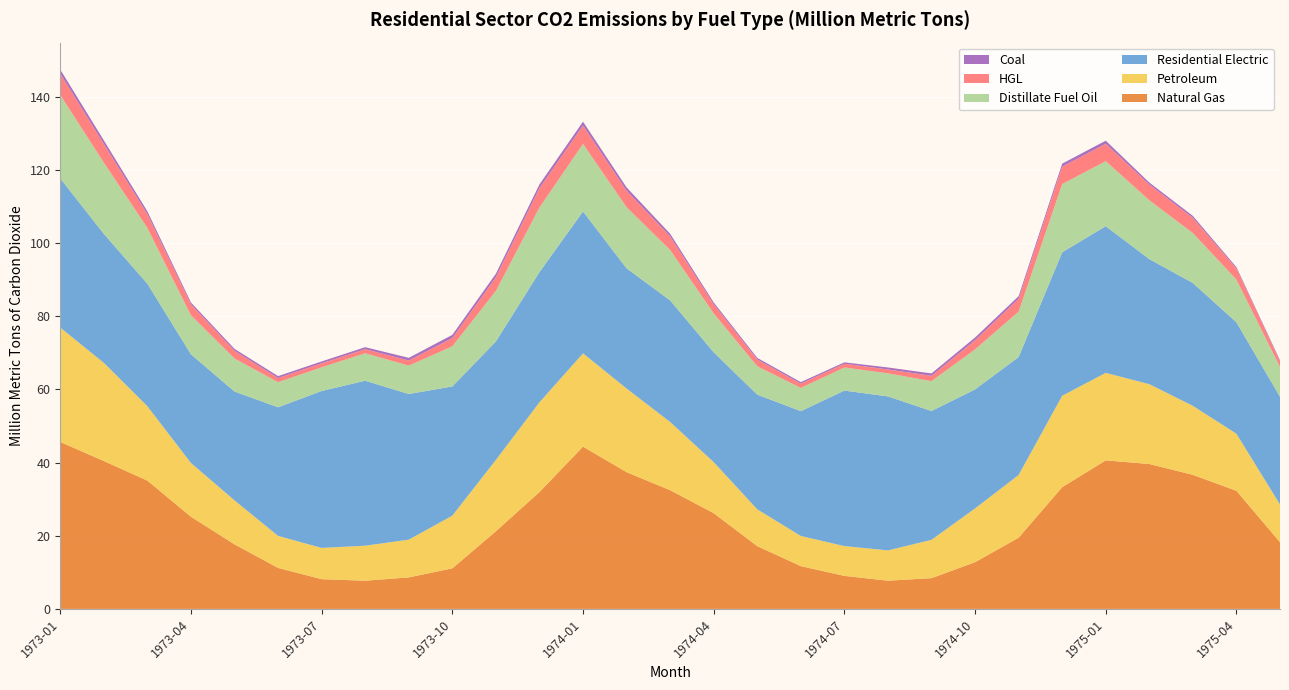

Reading left to right, transcribe all the data shown in this chart.

Natural Gas: 1973-01=45.6	1973-02=40.4	1973-03=35.1	1973-04=25.2	1973-05=17.6	1973-06=11.2	1973-07=8.1	1973-08=7.7	1973-09=8.6	1973-10=11.1	1973-11=21.2	1973-12=31.9	1974-01=44.3	1974-02=37.4	1974-03=32.4	1974-04=26.2	1974-05=17.1	1974-06=11.7	1974-07=9.0	1974-08=7.7	1974-09=8.4	1974-10=12.8	1974-11=19.5	1974-12=33.3	1975-01=40.6	1975-02=39.6	1975-03=36.6	1975-04=32.3	1975-05=18.2
Petroleum: 1973-01=31.2	1973-02=26.8	1973-03=20.3	1973-04=14.7	1973-05=12.0	1973-06=8.8	1973-07=8.5	1973-08=9.6	1973-09=10.3	1973-10=14.4	1973-11=19.5	1973-12=24.5	1974-01=25.5	1974-02=22.9	1974-03=18.6	1974-04=13.9	1974-05=10.1	1974-06=8.2	1974-07=8.1	1974-08=8.3	1974-09=10.5	1974-10=14.7	1974-11=17.1	1974-12=25.0	1975-01=23.9	1975-02=21.8	1975-03=18.8	1975-04=15.6	1975-05=10.3
Residential Electric: 1973-01=40.8	1973-02=35.2	1973-03=33.5	1973-04=29.7	1973-05=29.7	1973-06=35.1	1973-07=42.9	1973-08=45.1	1973-09=39.8	1973-10=35.3	1973-11=32.4	1973-12=35.6	1974-01=38.8	1974-02=32.8	1974-03=33.2	1974-04=30.0	1974-05=31.3	1974-06=34.1	1974-07=42.5	1974-08=42.1	1974-09=35.2	1974-10=32.5	1974-11=32.2	1974-12=39.2	1975-01=40.1	1975-02=34.2	1975-03=33.6	1975-04=30.5	1975-05=29.4
Distillate Fuel Oil: 1973-01=22.8	1973-02=19.5	1973-03=15.2	1973-04=10.7	1973-05=9.0	1973-06=6.8	1973-07=6.5	1973-08=7.5	1973-09=7.7	1973-10=11.0	1973-11=13.8	1973-12=17.6	1974-01=18.5	1974-02=16.7	1974-03=13.8	1974-04=10.6	1974-05=7.7	1974-06=6.3	1974-07=6.3	1974-08=6.3	1974-09=8.2	1974-10=10.9	1974-11=12.4	1974-12=18.6	1975-01=17.8	1975-02=16.1	1975-03=13.6	1975-04=11.7	1975-05=8.1
HGL: 1973-01=5.8	1973-02=5.1	1973-03=3.8	1973-04=3.0	1973-05=2.1	1973-06=1.2	1973-07=1.1	1973-08=1.1	1973-09=1.4	1973-10=2.3	1973-11=3.7	1973-12=5.3	1974-01=5.0	1974-02=4.5	1974-03=3.7	1974-04=2.5	1974-05=1.9	1974-06=1.2	1974-07=1.0	1974-08=1.1	1974-09=1.5	1974-10=2.5	1974-11=3.5	1974-12=4.8	1975-01=4.7	1975-02=4.3	1975-03=4.2	1975-04=3.0	1975-05=1.5
Coal: 1973-01=1.1	1973-02=1.0	1973-03=0.8	1973-04=0.5	1973-05=0.5	1973-06=0.5	1973-07=0.5	1973-08=0.5	1973-09=0.7	1973-10=0.9	1973-11=0.9	1973-12=1.0	1974-01=1.1	1974-02=0.9	1974-03=0.7	1974-04=0.5	1974-05=0.4	1974-06=0.4	1974-07=0.4	1974-08=0.5	1974-09=0.7	1974-10=0.7	1974-11=0.7	1974-12=0.8	1975-01=0.8	1975-02=0.6	1975-03=0.5	1975-04=0.4	1975-05=0.3